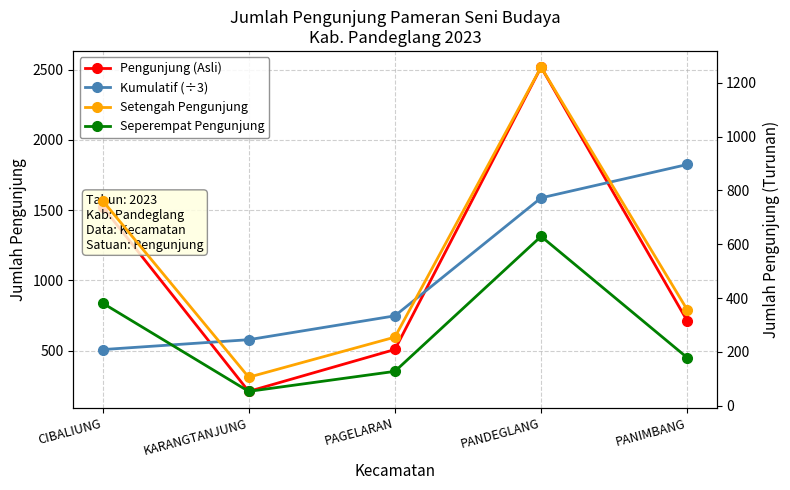

What position from the right is CIBALIUNG?

5